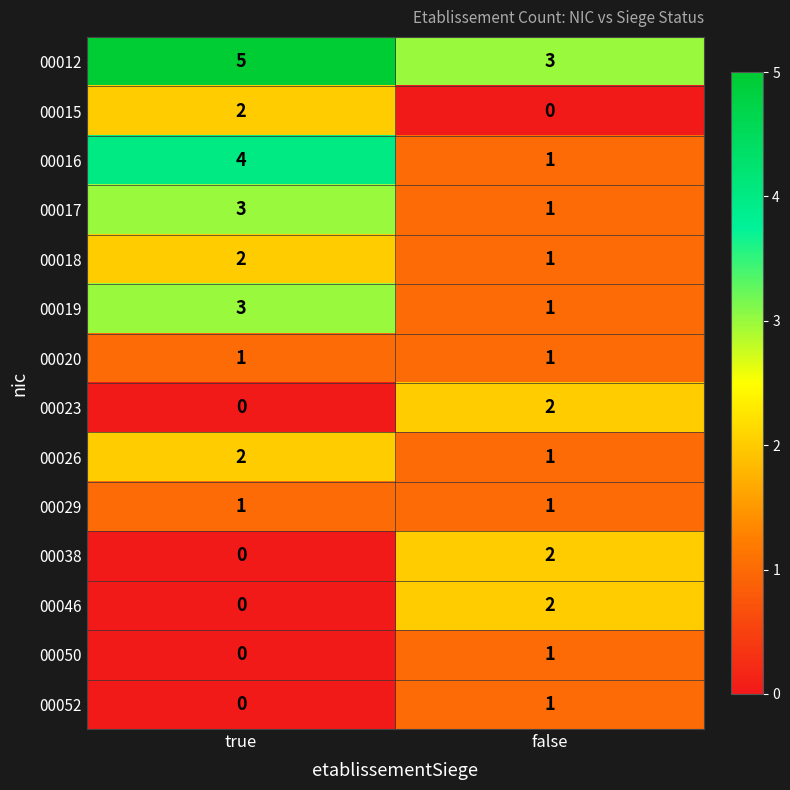

Is the value of 00023 at true greater than the value of 00026 at false?

No